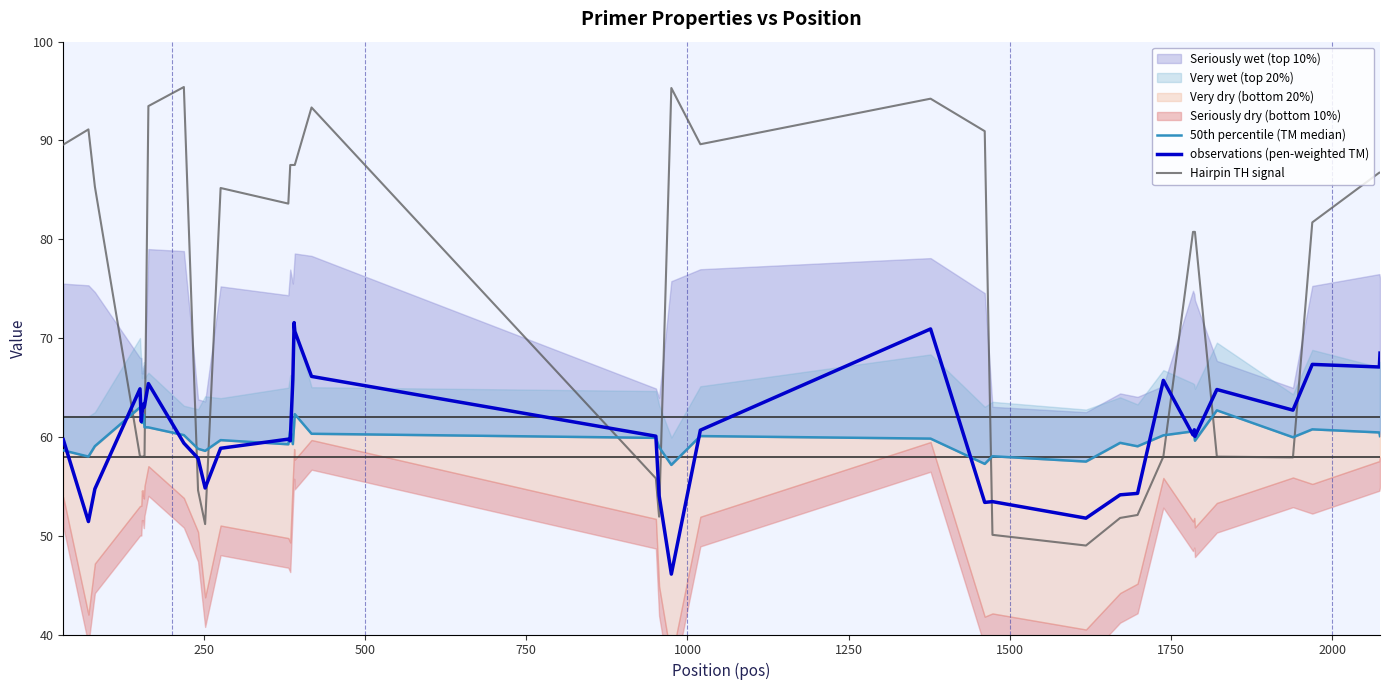

How many times do 50th percentile (TM median) and observations (pen-weighted TM) cross each other?

14